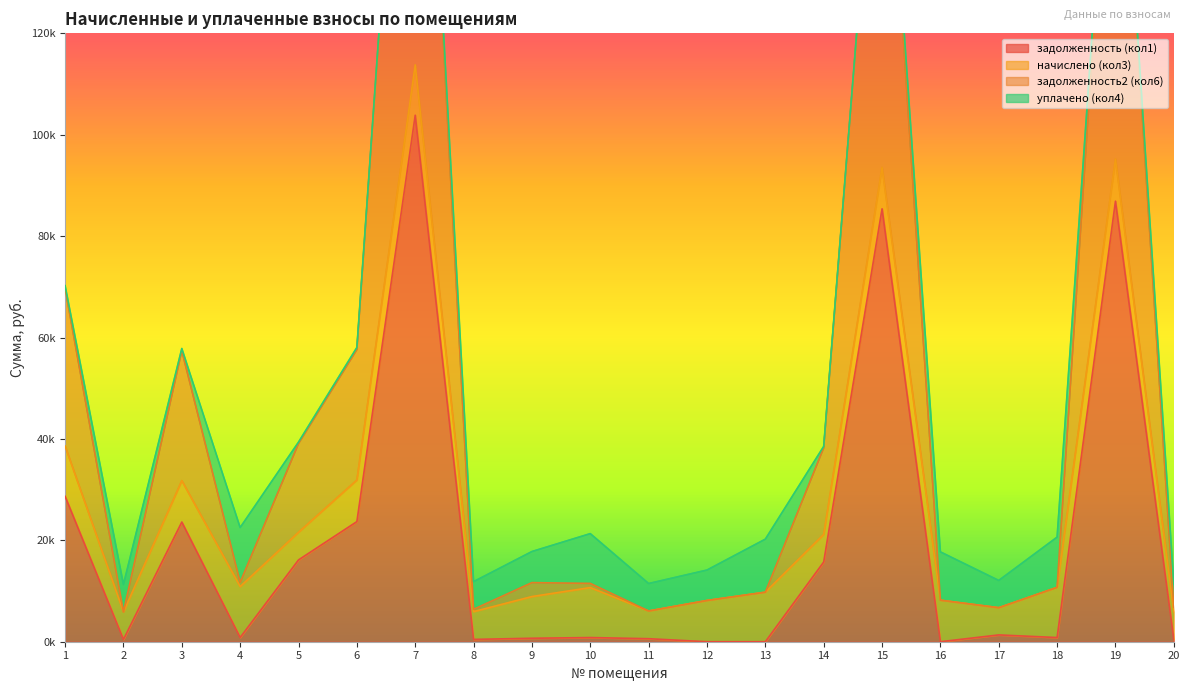

Which series has the widest spread of values?

задолженность2 (кол6)